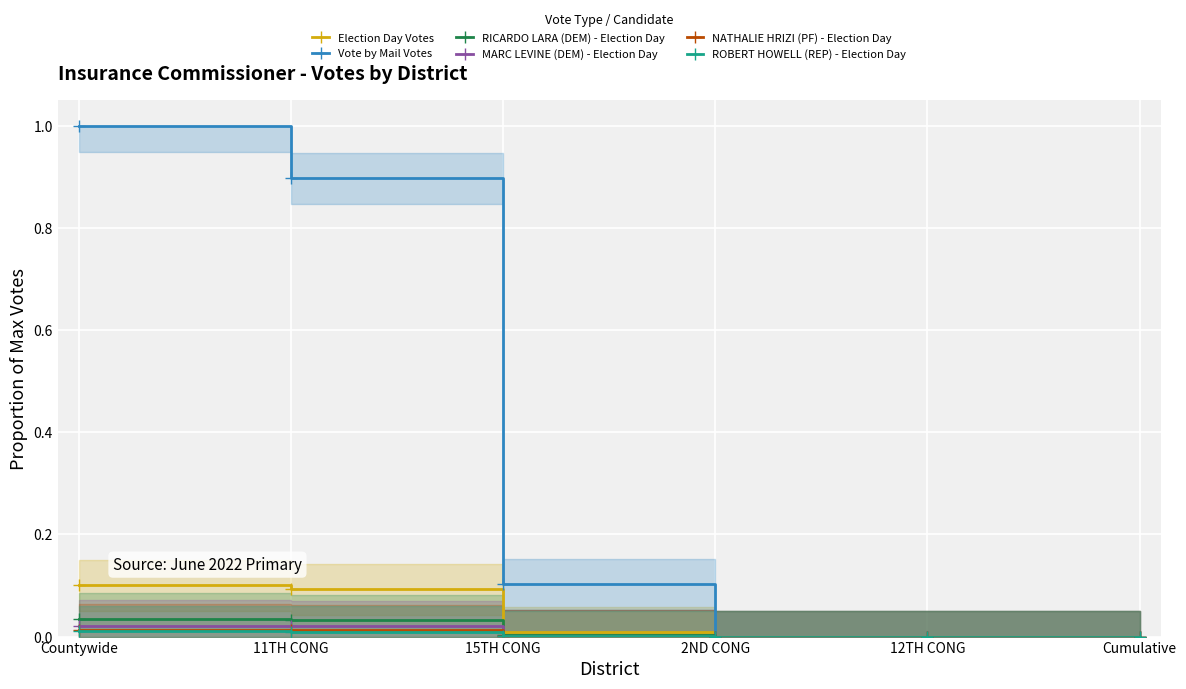

Rank the categories by Vote by Mail Votes value from lowest to highest.

2ND CONG, 12TH CONG, Cumulative, 15TH CONG, 11TH CONG, Countywide